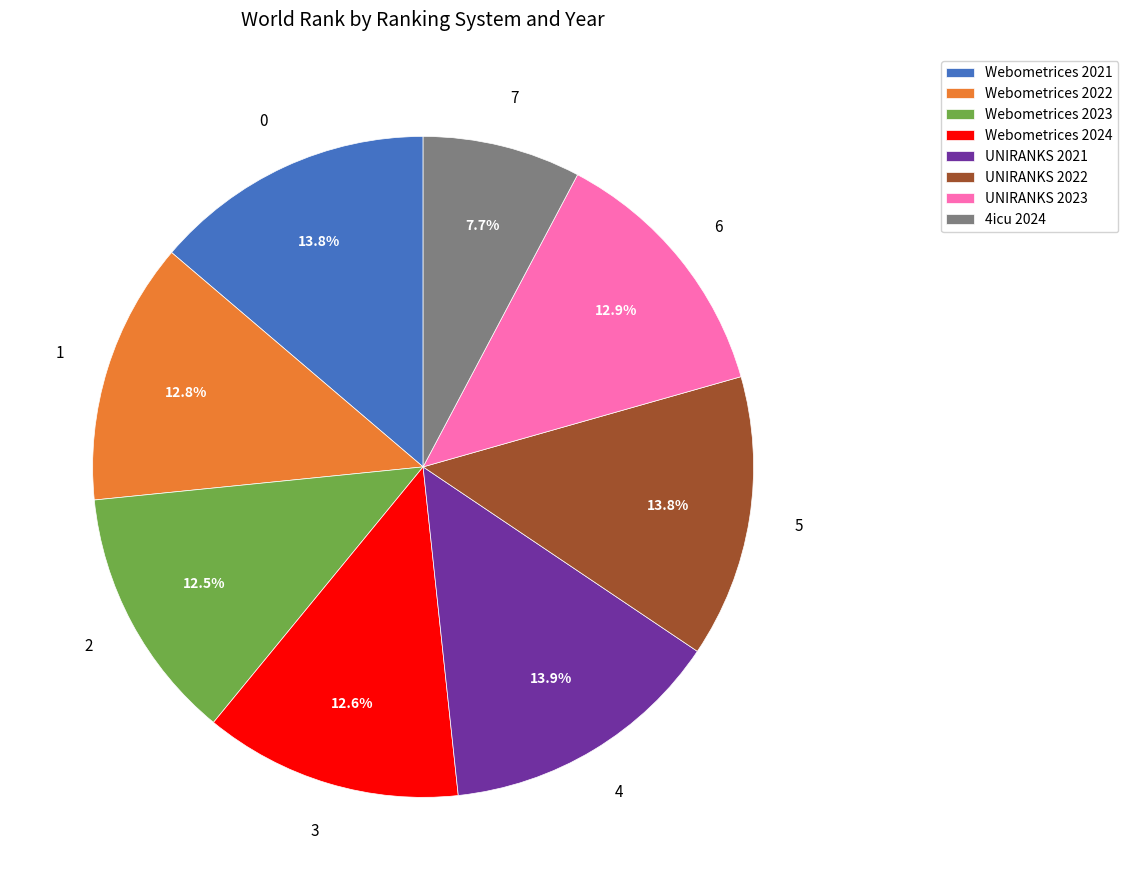

Is it true that Webometrices 2024 is 18% of the pie?

False